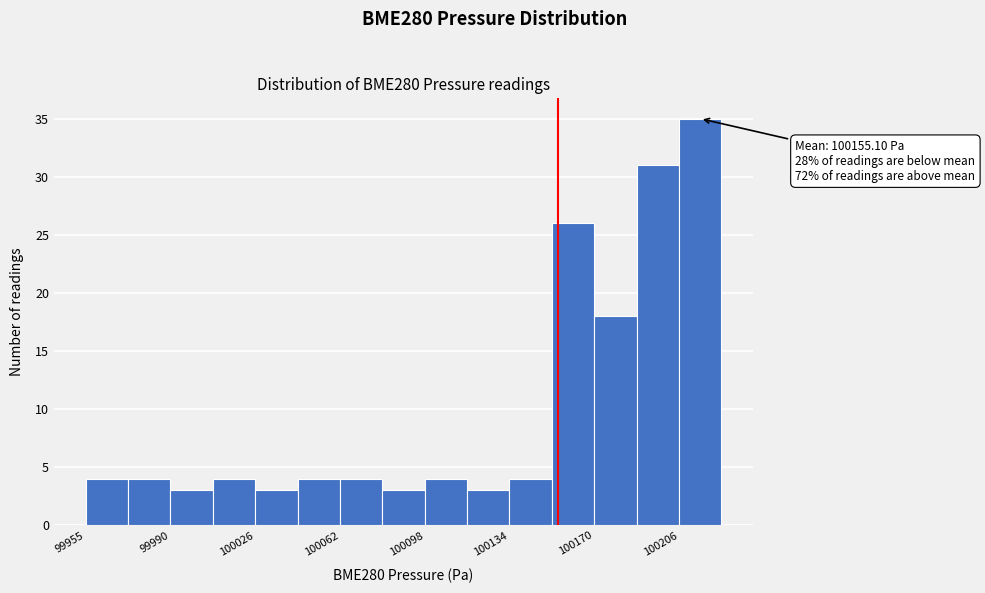

Around what value on the x-axis is the tallest bar? Give the approximate position of its centre, as read against the axis.

100215